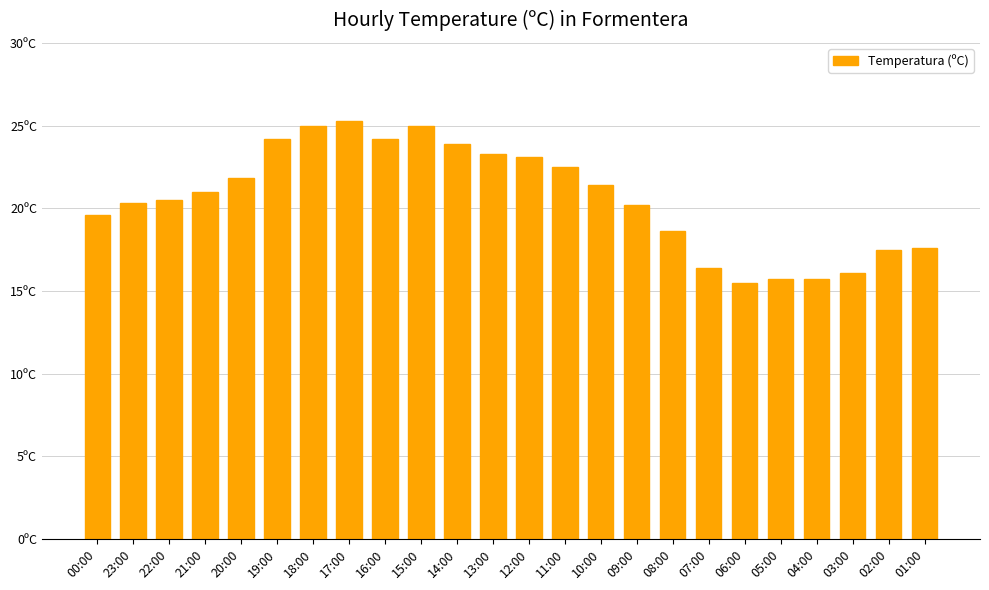

Rank the categories by value from highest to lowest.

17:00, 18:00, 15:00, 19:00, 16:00, 14:00, 13:00, 12:00, 11:00, 20:00, 10:00, 21:00, 22:00, 23:00, 09:00, 00:00, 08:00, 01:00, 02:00, 07:00, 03:00, 05:00, 04:00, 06:00